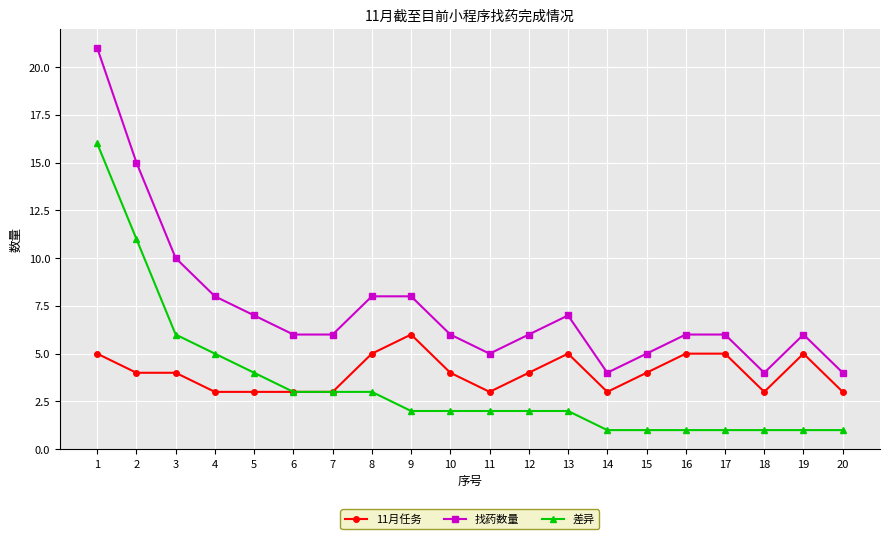

What is the sum of the 差异 values at 14 and 10?

3